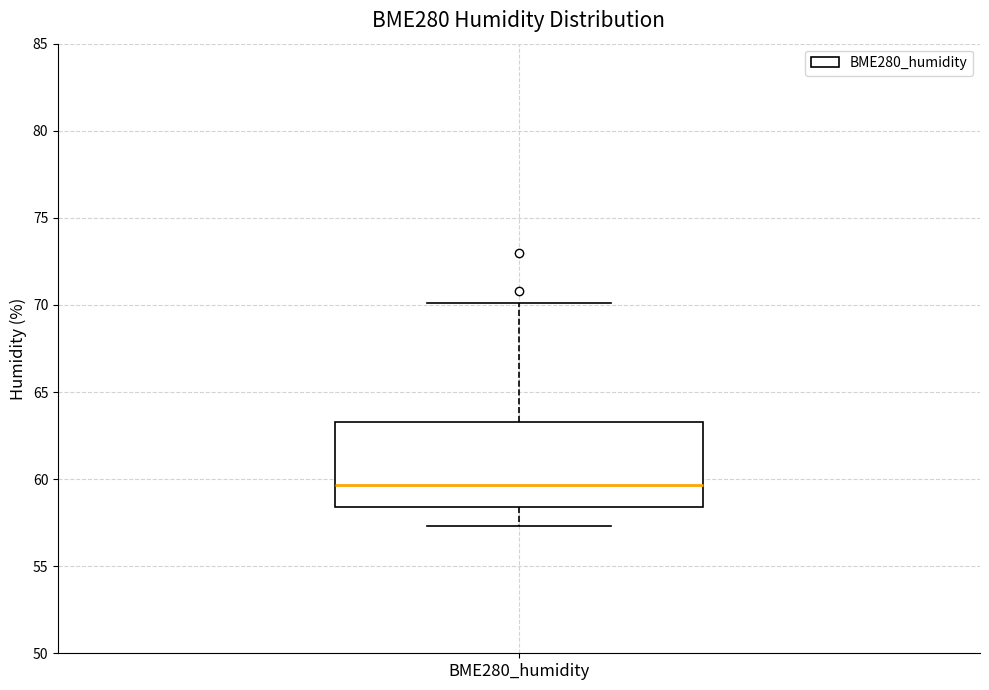

Where is the upper edge of the box for BME280_humidity on the y-axis? The values are not printed on the chart, so give them approximately, as read against the axis.

63.5